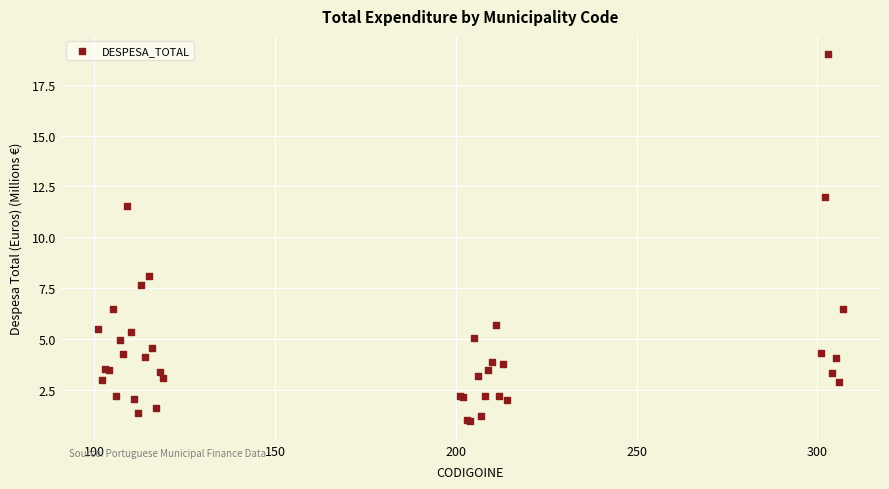

What Y value in the scatter plot is closest to 9?

8.1